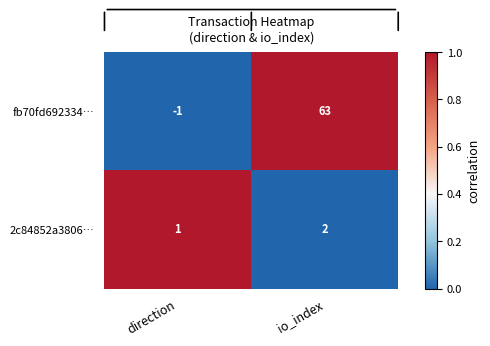

The fb70fd692334… series shows 21 at io_index. True or false?

False